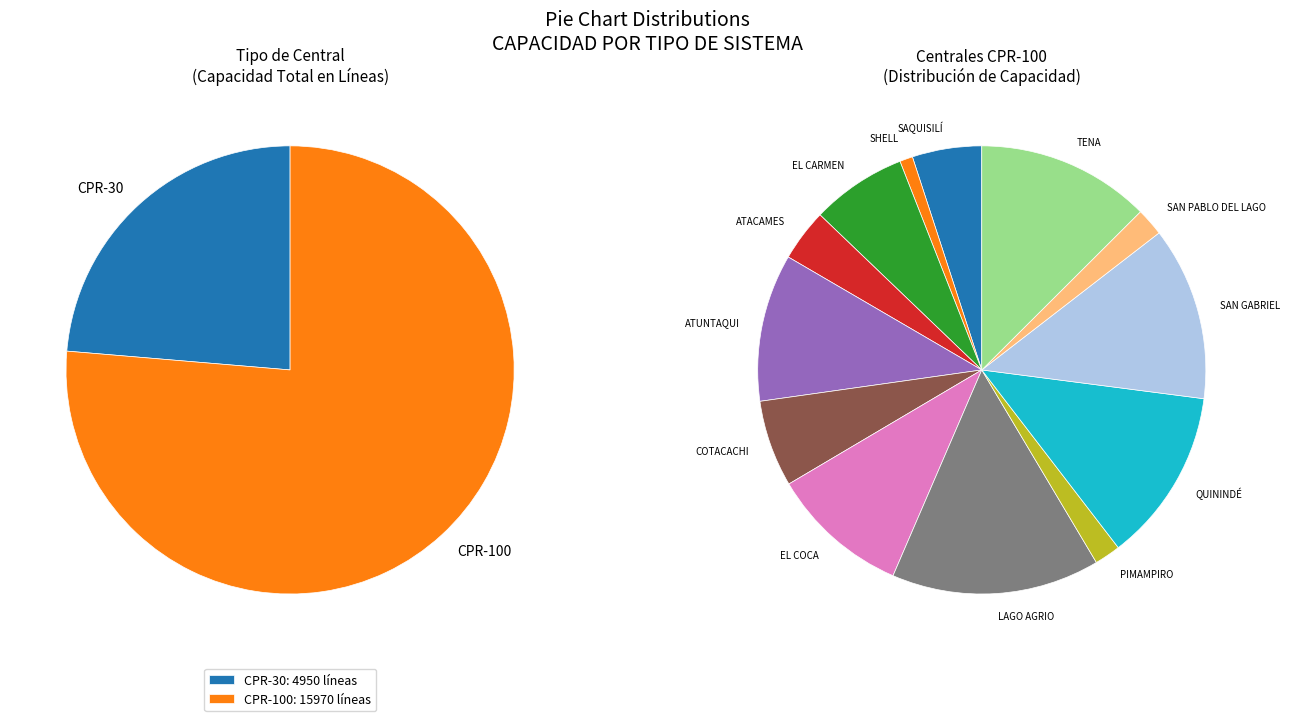

Combined, what portion of the pie is CPR-30 and CPR-100?

100.0%